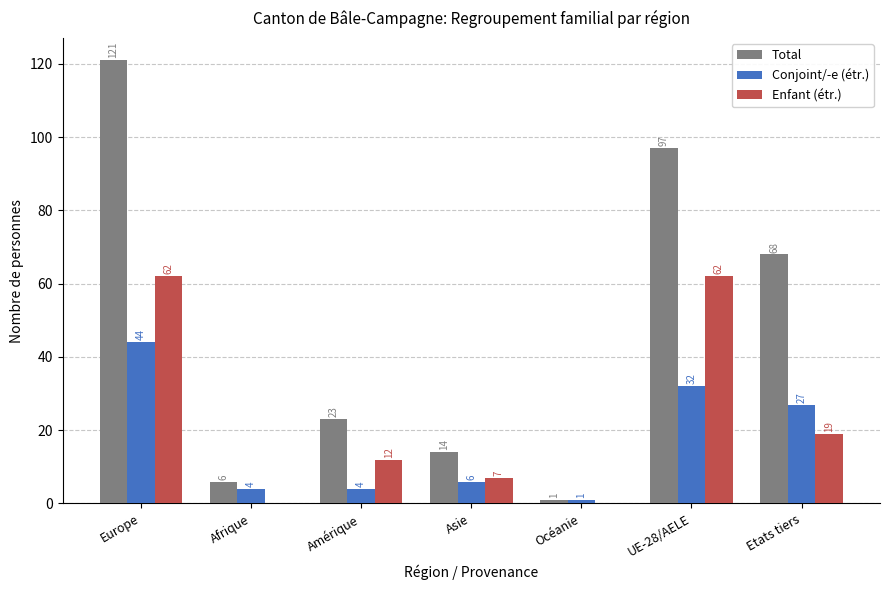

Count the Enfant (étr.) values in the range 0 to 62.

7